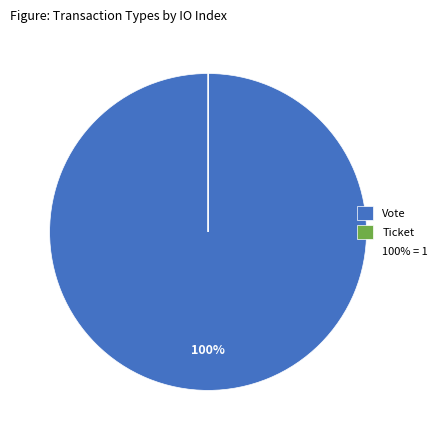

Is there any slice that represents more than half of the pie?

Yes